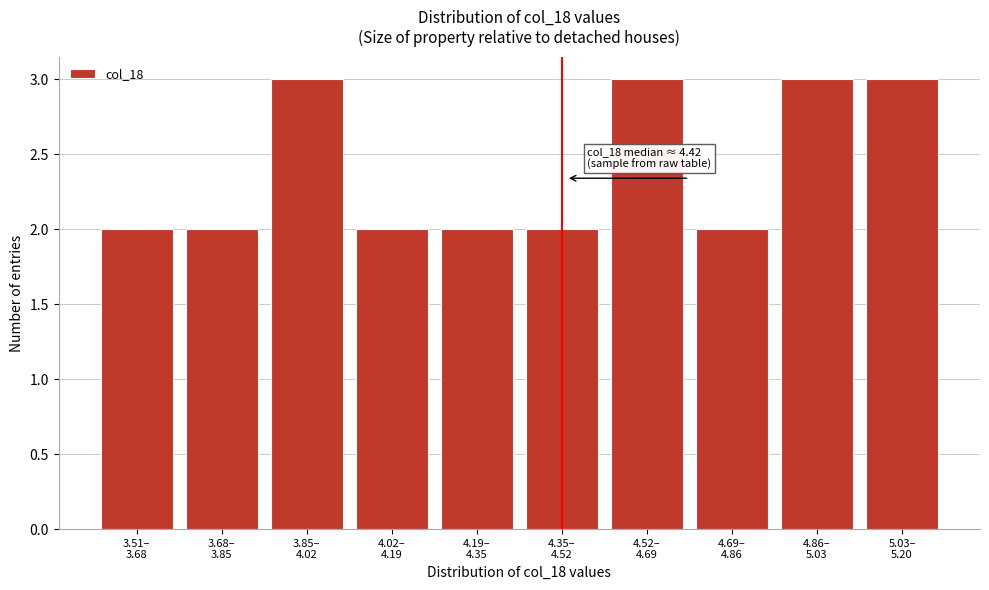

Reading left to right, what are all the values shown in this chart?

2	2	3	2	2	2	3	2	3	3